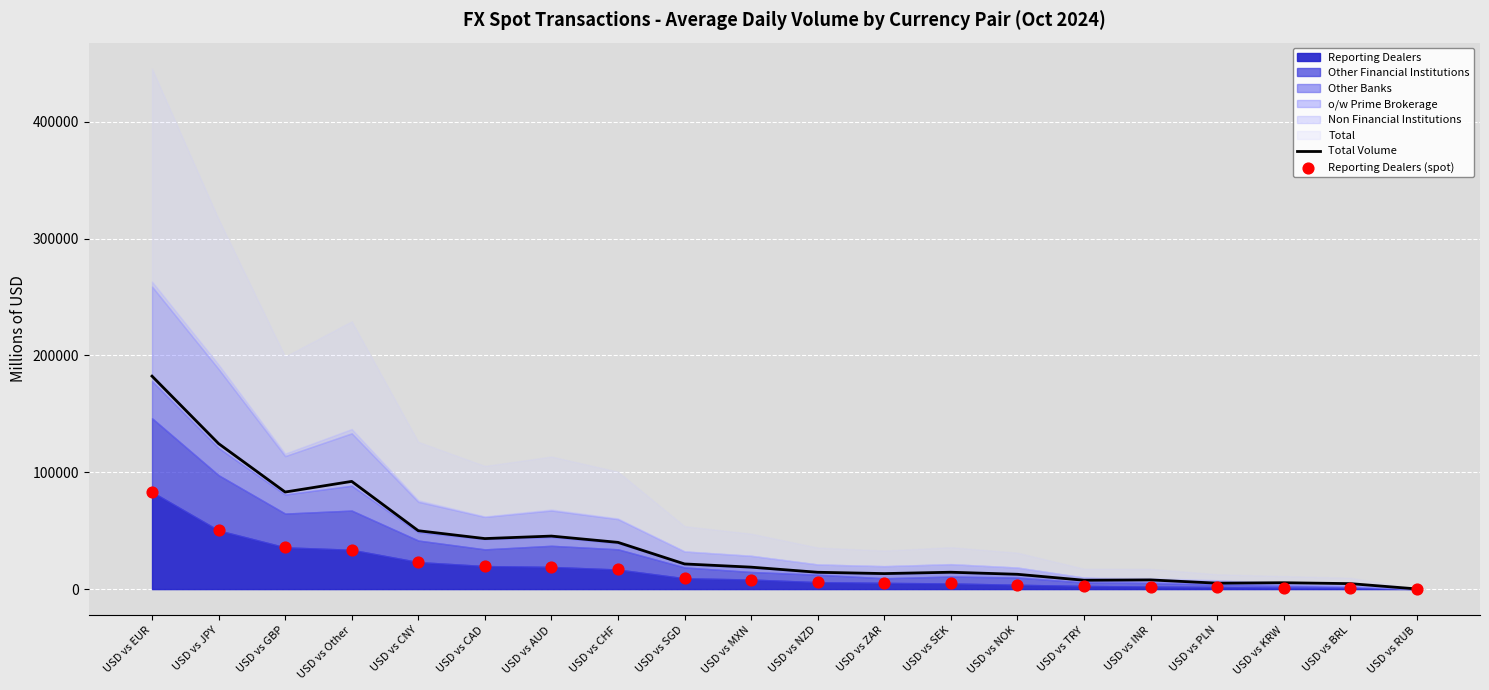

Which series has the largest total across all categories?

Total Volume